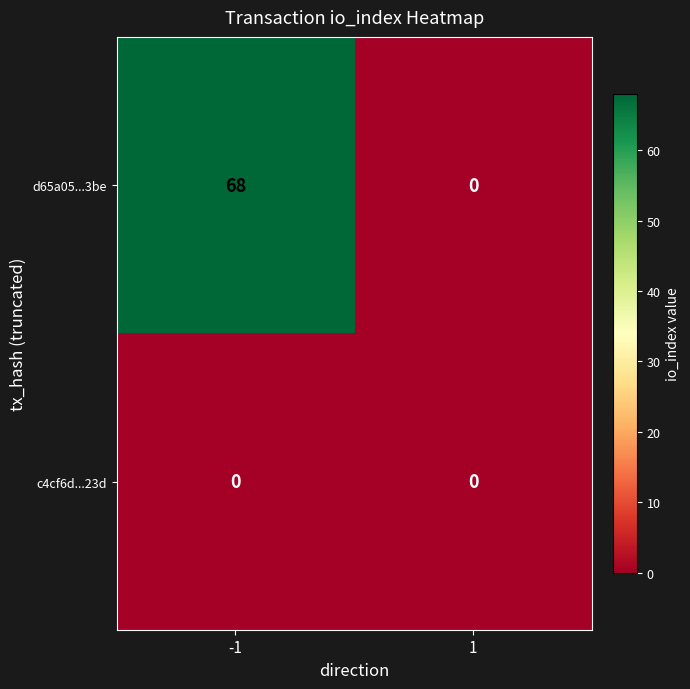

Reading right to left, extract all data points from this chart.

d65a05...3be: 0	68
c4cf6d...23d: 0	0